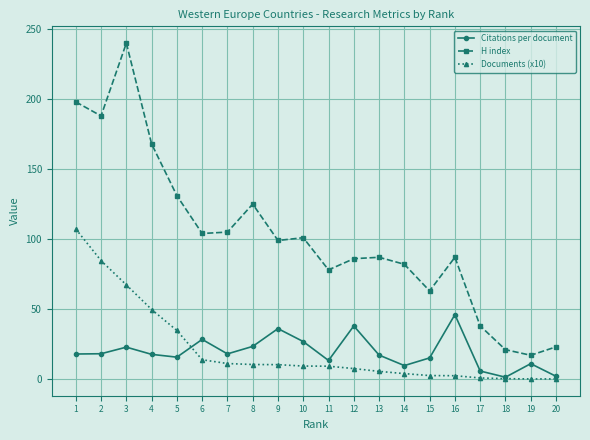

At how many categories does at least one series exceed 61?

16